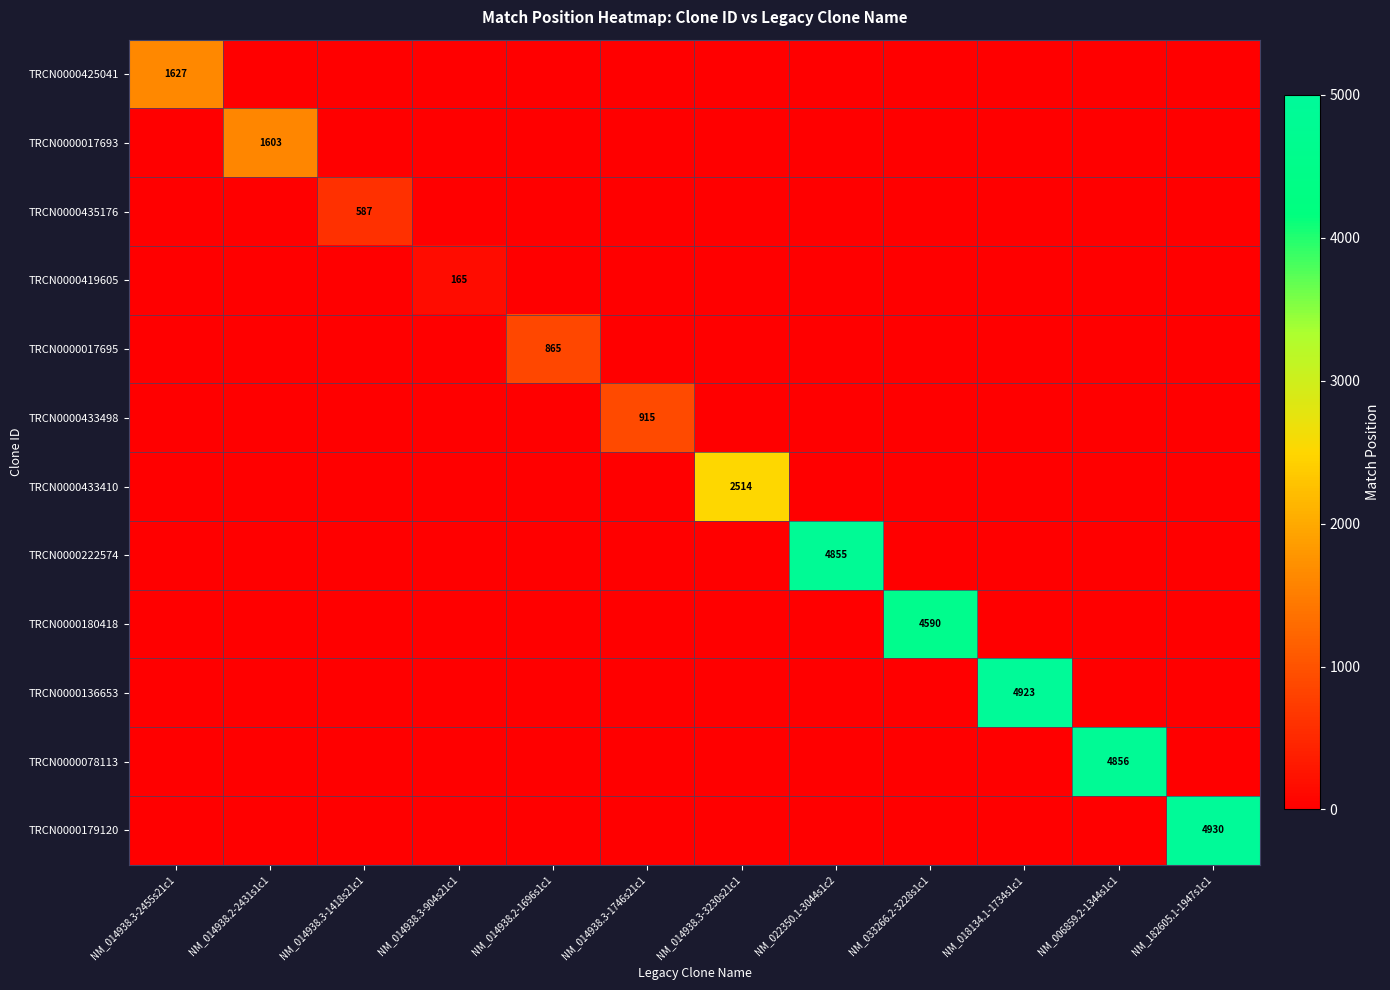

True or false: TRCN0000222574 has a value of 1413 at NM_022350.1-3044s1c2.

False